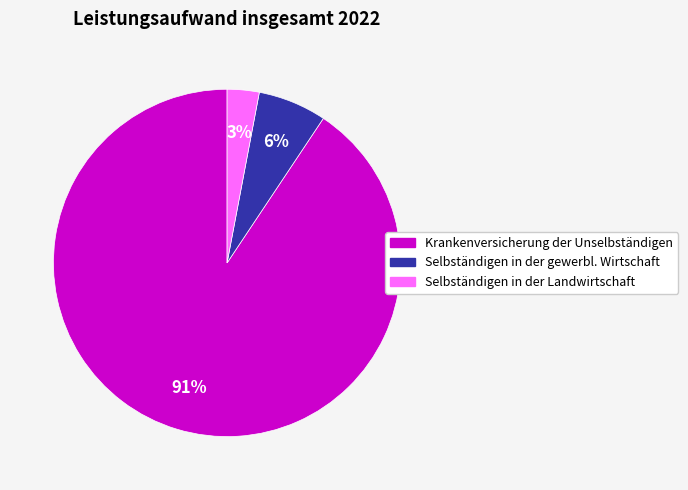

To the nearest percent, what is the difference between the largest and smallest slice percentages?

88%